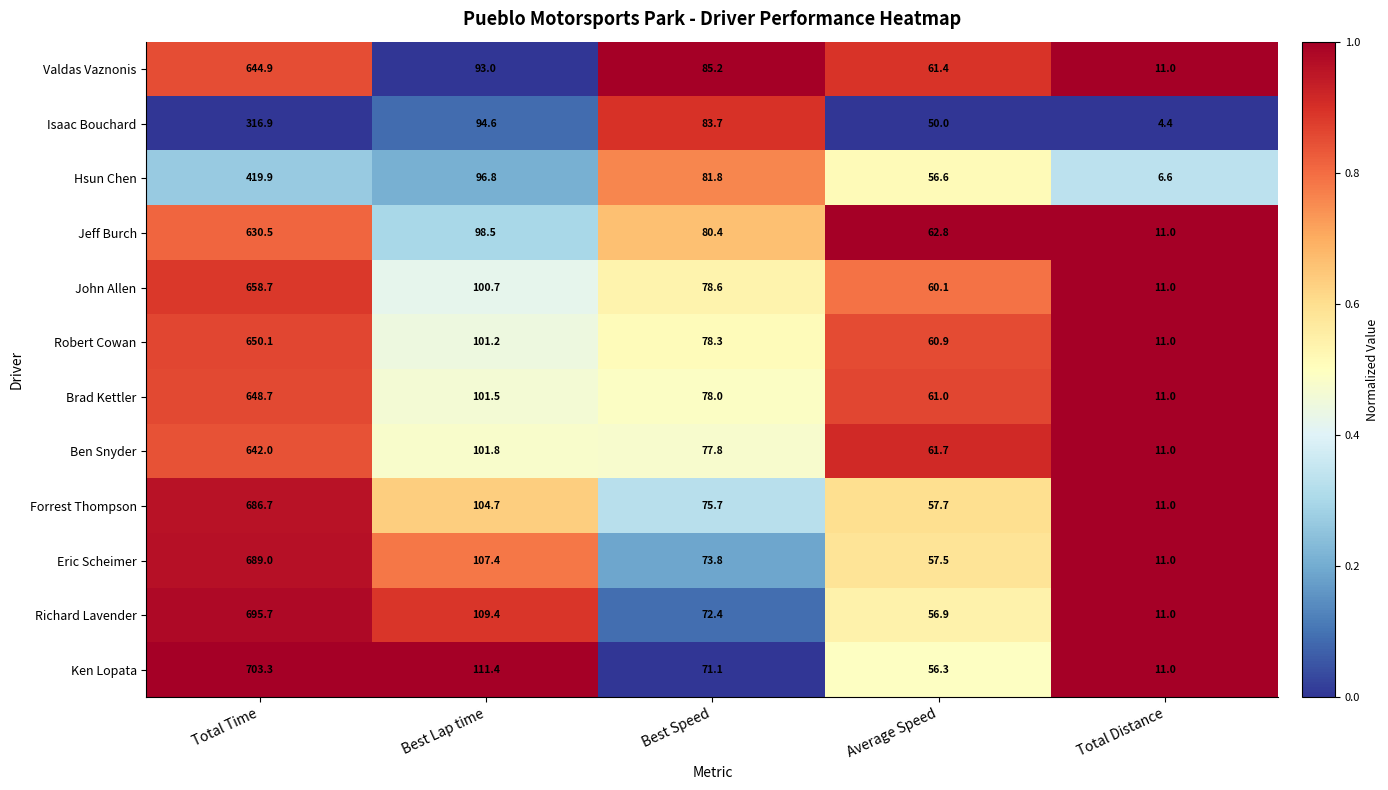

What is the average value of the Isaac Bouchard series?

109.9